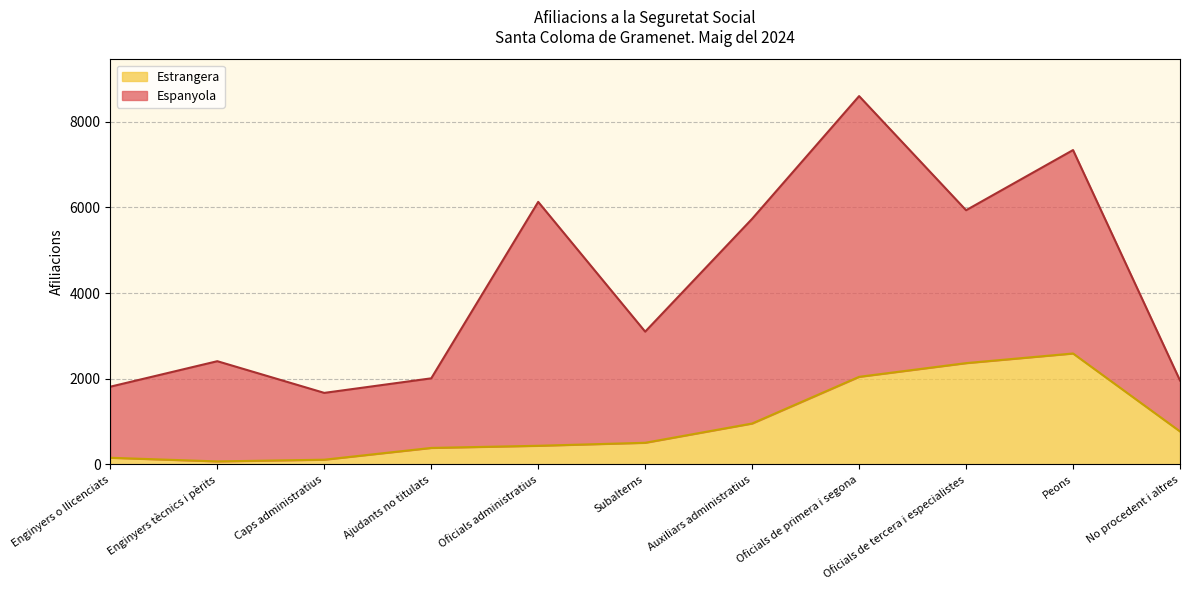

What is the maximum value for Estrangera?

2590